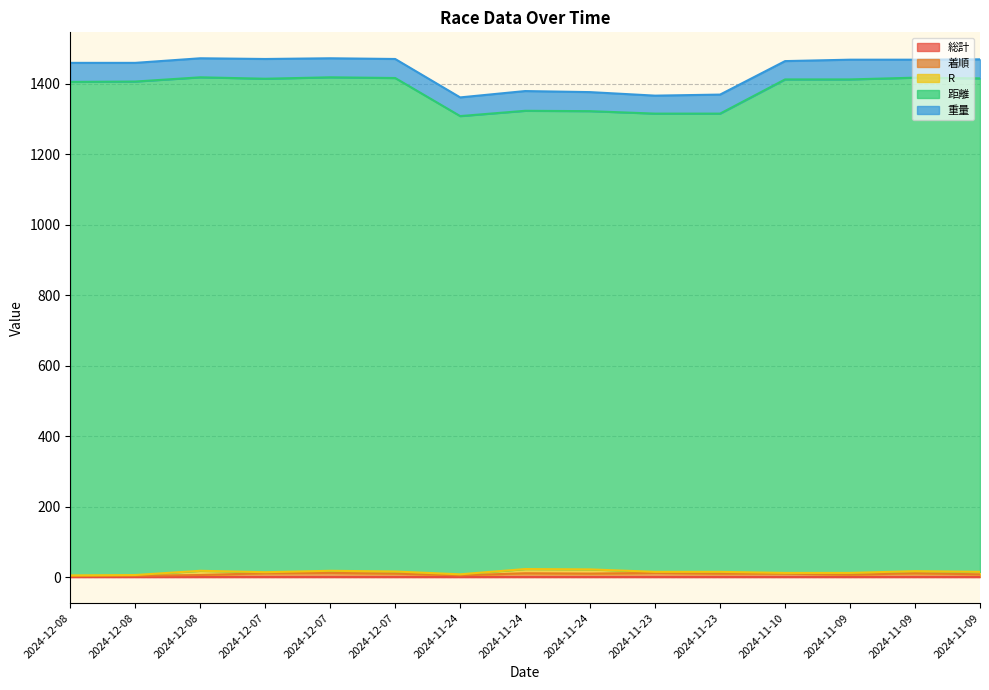

What is the sum of all 総計 values?

15